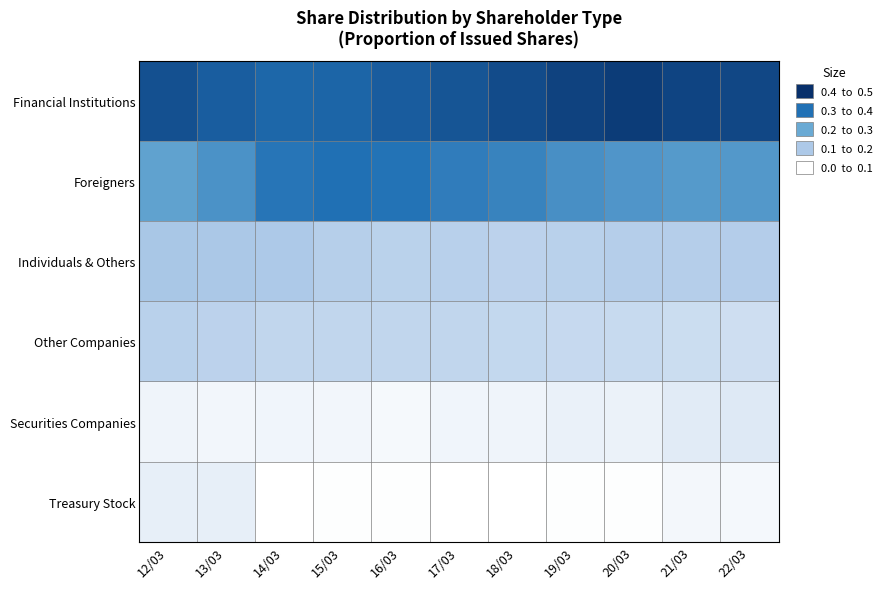

At 16/03, list the series in order from largest to smallest.

Financial Institutions, Foreigners, Individuals & Others, Other Companies, Securities Companies, Treasury Stock